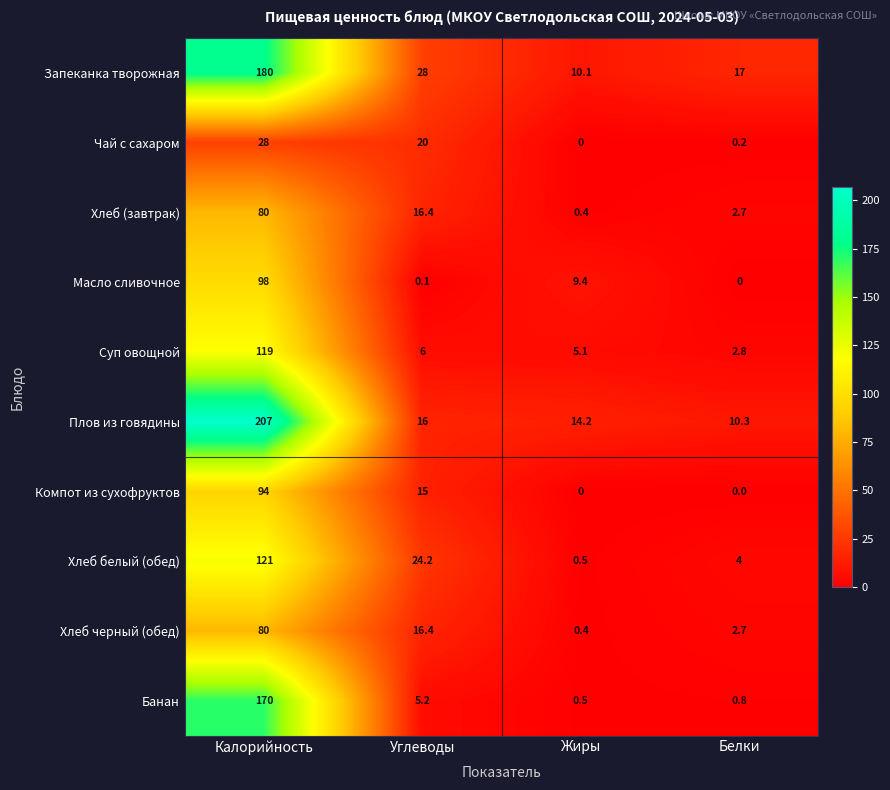

List the labels in order of Хлеб белый (обед) value, largest first.

Калорийность, Углеводы, Белки, Жиры